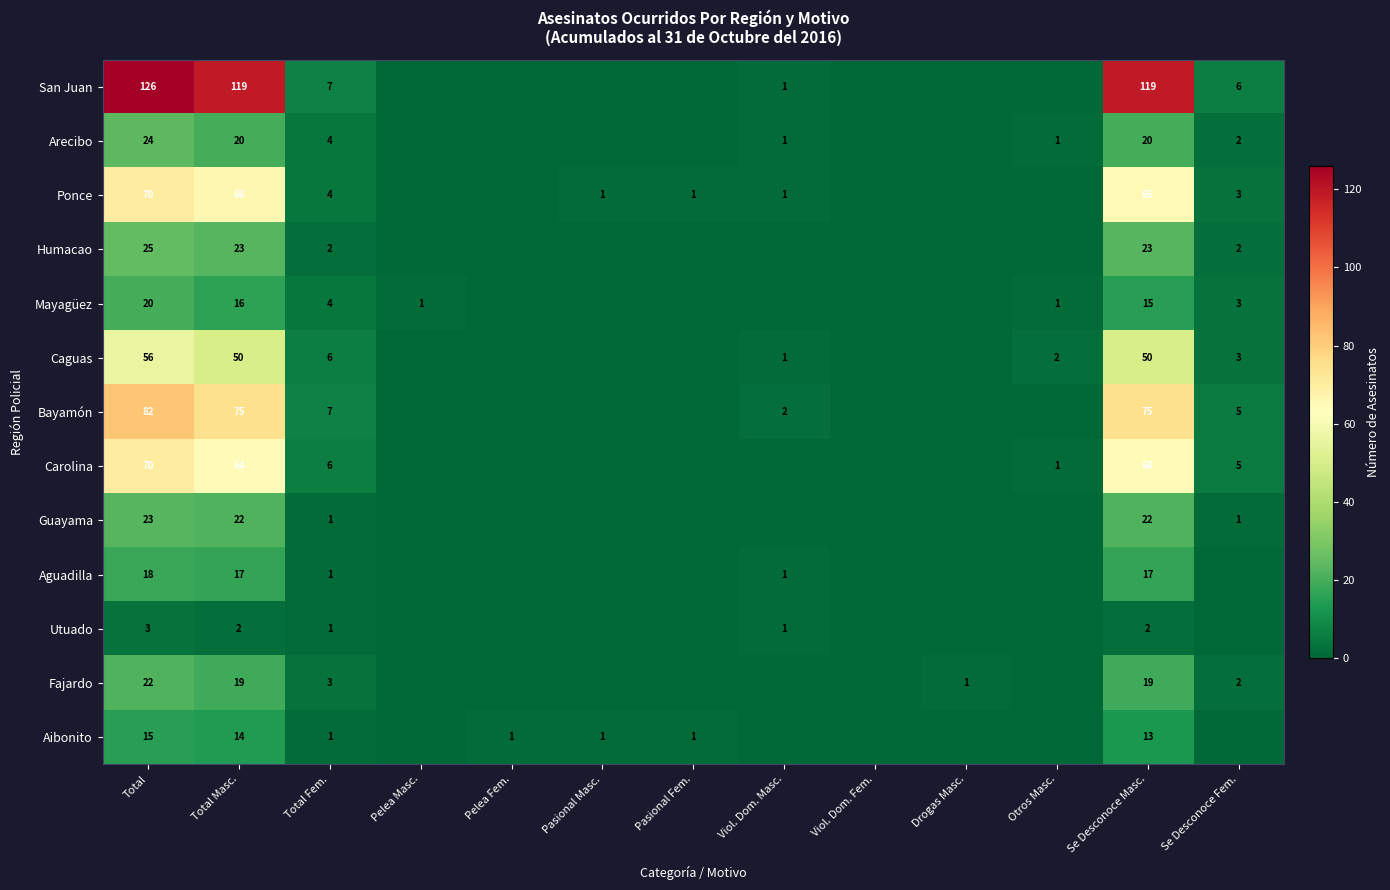

The value of Ponce at Pasional Masc. is 2. True or false?

False